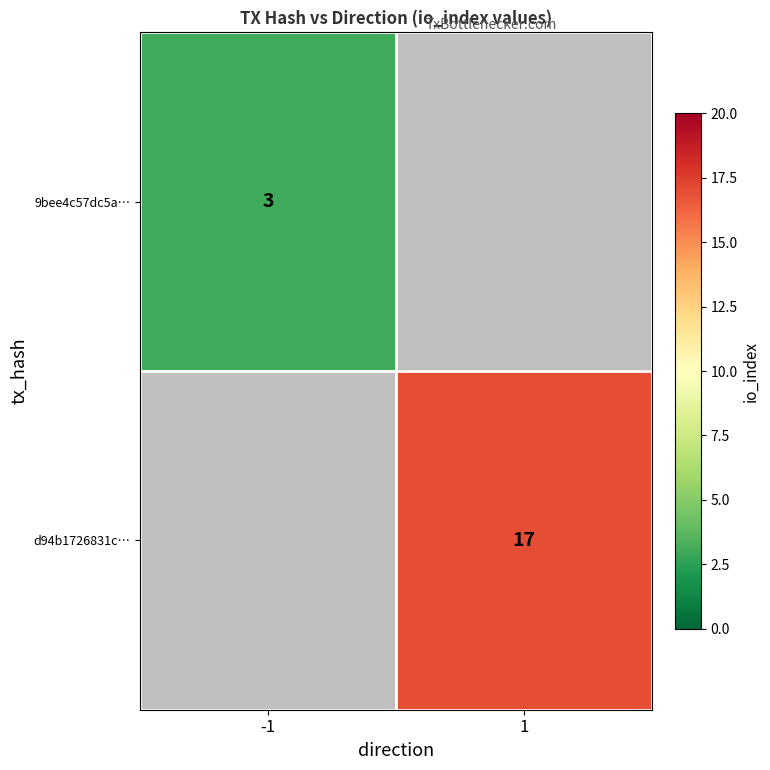

How many distinct data groups are displayed?

2